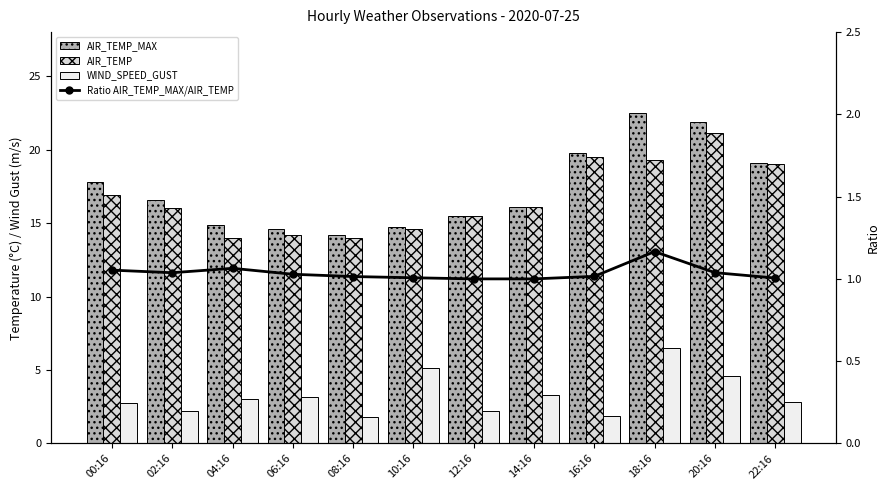

Reading left to right, what are all the values shown in this chart?

AIR_TEMP_MAX: 17.8	16.6	14.9	14.6	14.2	14.7	15.5	16.1	19.8	22.5	21.9	19.1
AIR_TEMP: 16.9	16.0	14.0	14.2	14.0	14.6	15.5	16.1	19.5	19.3	21.1	19.0
WIND_SPEED_GUST: 2.7	2.2	3.0	3.1	1.8	5.2	2.2	3.3	1.9	6.5	4.6	2.8
Ratio AIR_TEMP_MAX/AIR_TEMP: 1.1	1.0	1.1	1.0	1.0	1.0	1.0	1.0	1.0	1.2	1.0	1.0